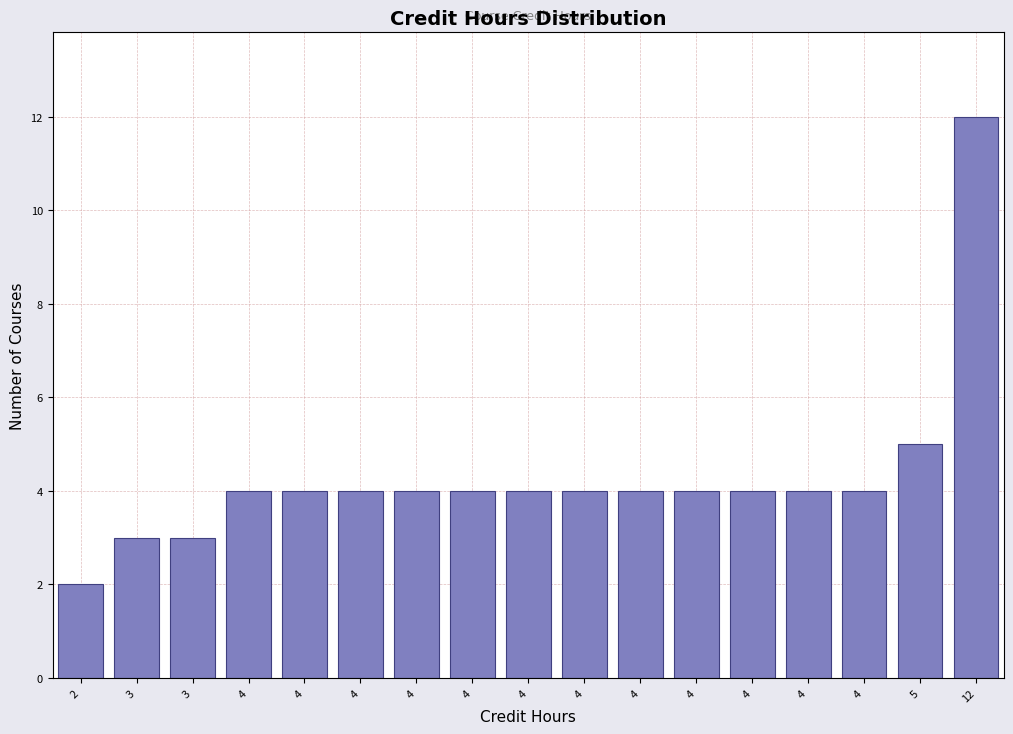

Count the number of categories in the chart.

17